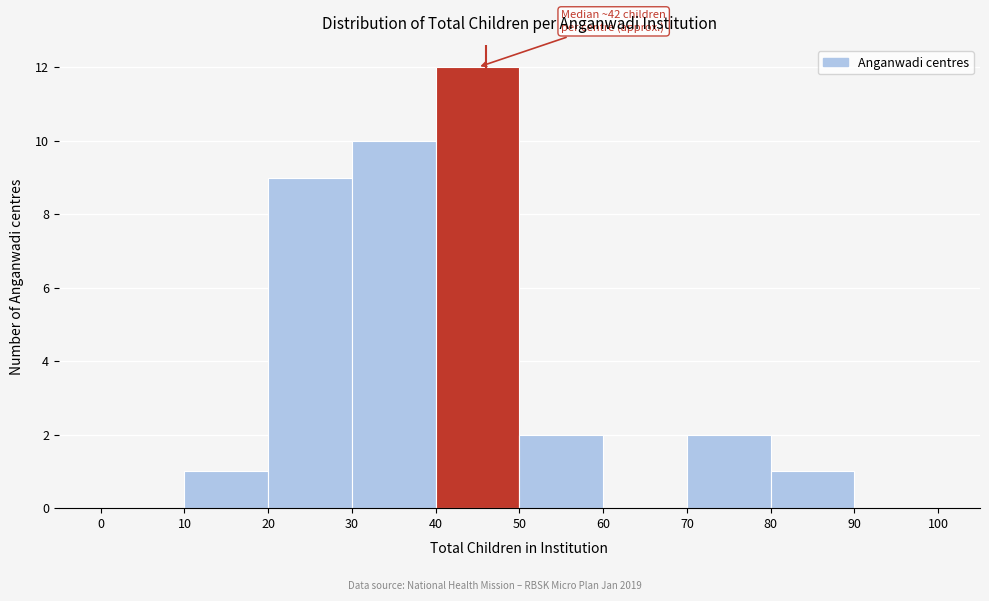

Which range on the x-axis has the tallest bar?

40 to 50